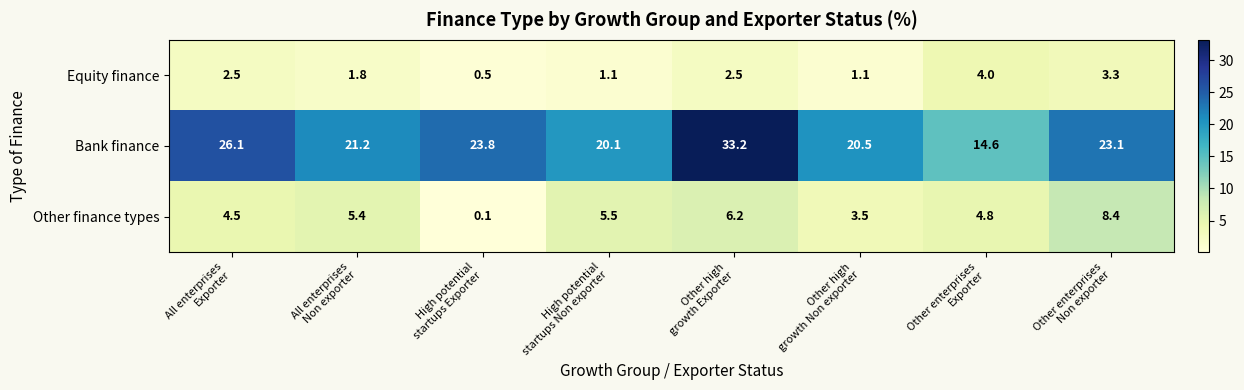

What is the maximum value shown in the chart?

33.2